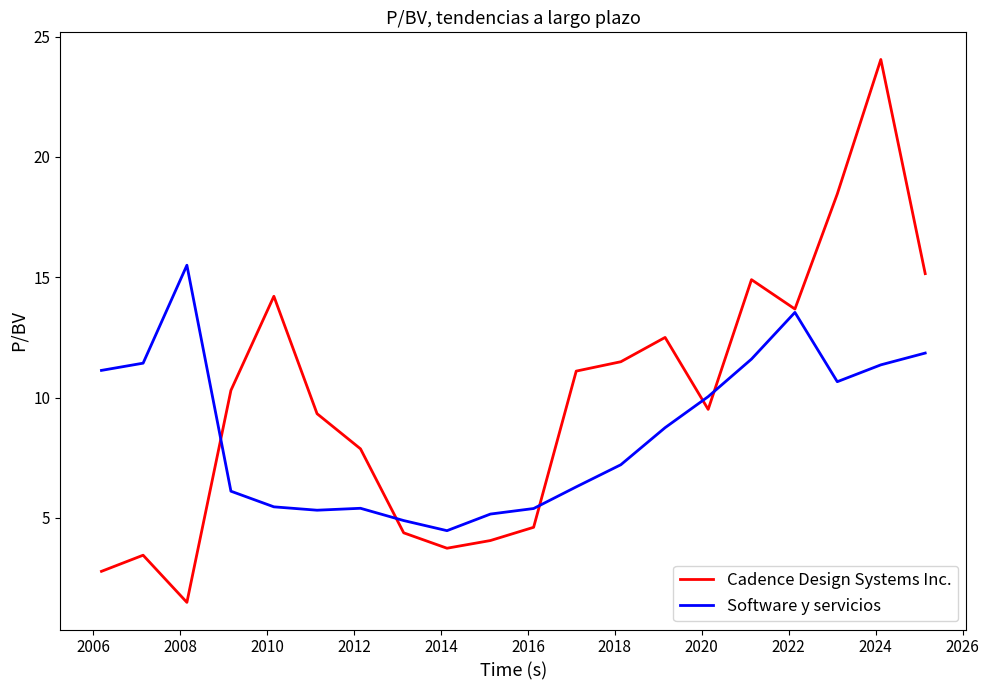

Which series has the widest spread of values?

Cadence Design Systems Inc.